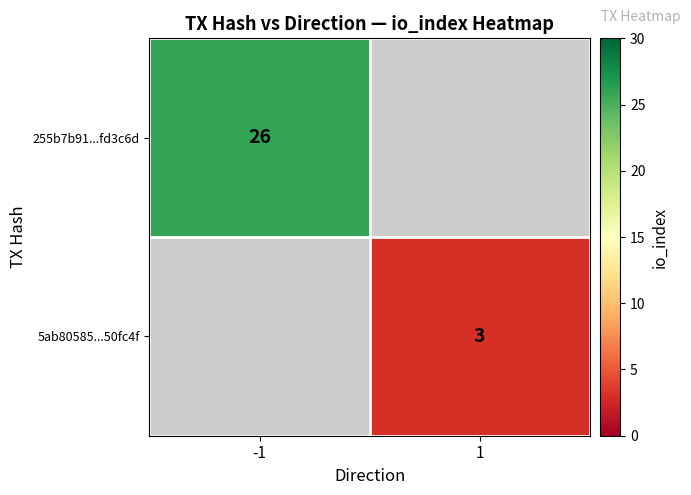

True or false: 5ab80585...50fc4f has a value of 4 at 1.

False